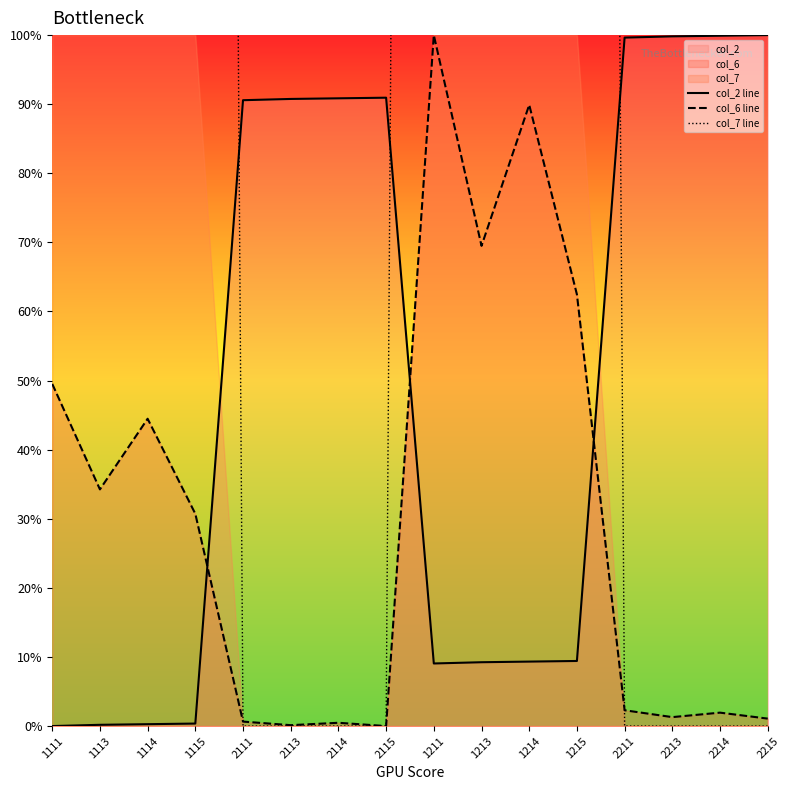

At which category does the chart reach its minimum across all series?

1111